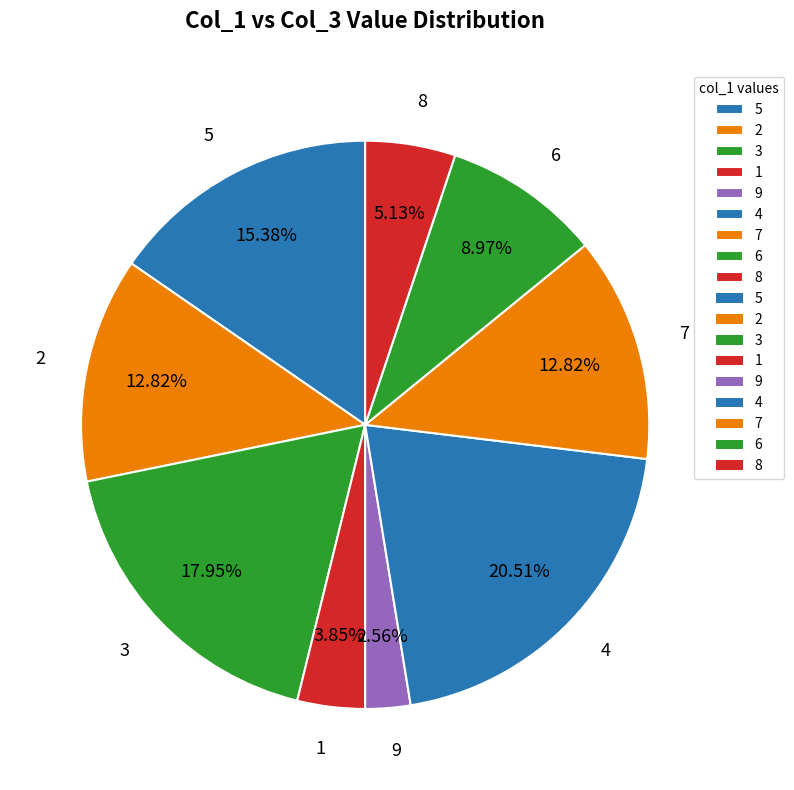

The 2 slice represents 13% of the pie. True or false?

True